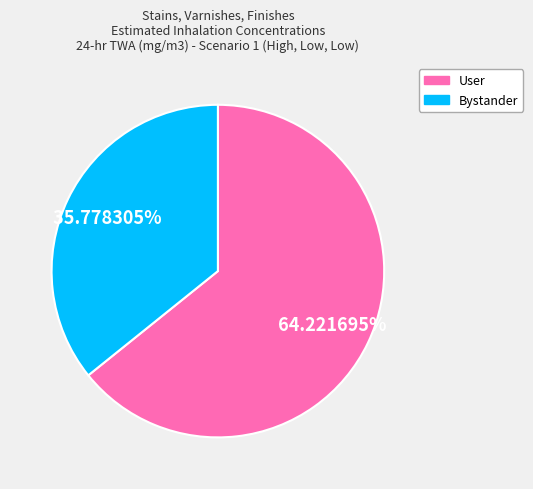

To the nearest percent, what portion does User represent?

64%